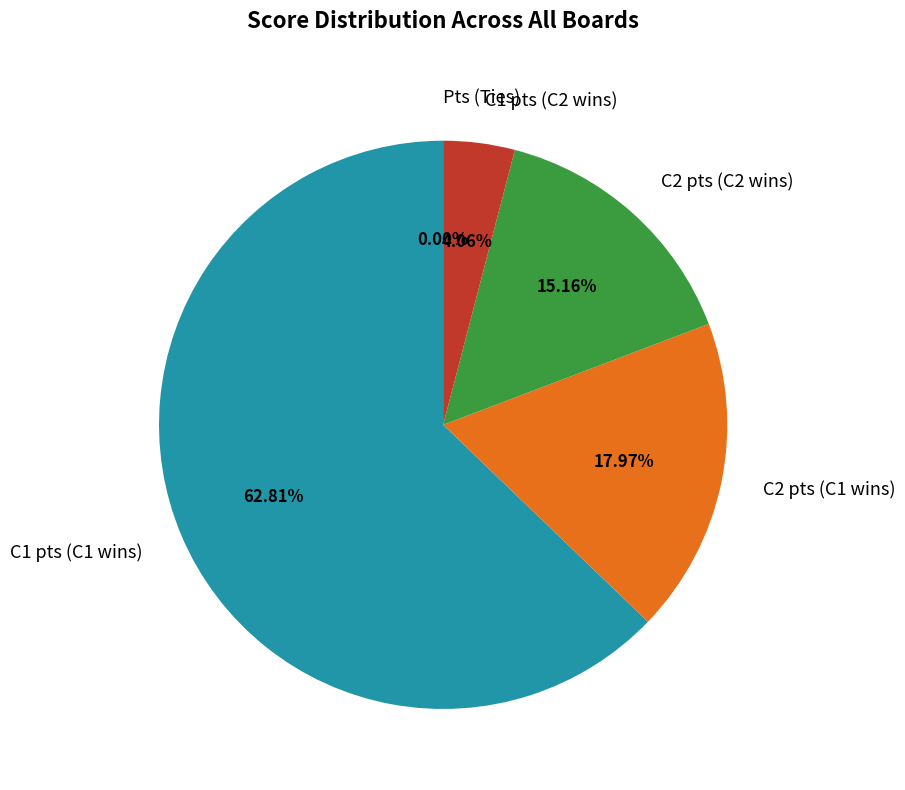

Is it true that Board 21 is 10% of the pie?

False